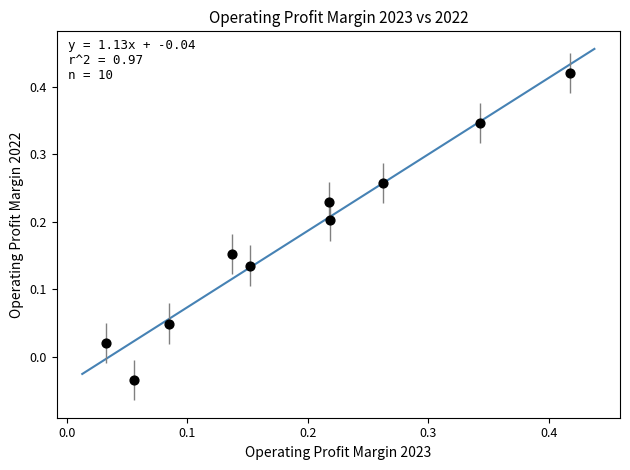

What is the range of Y values (max minus min)?

0.5